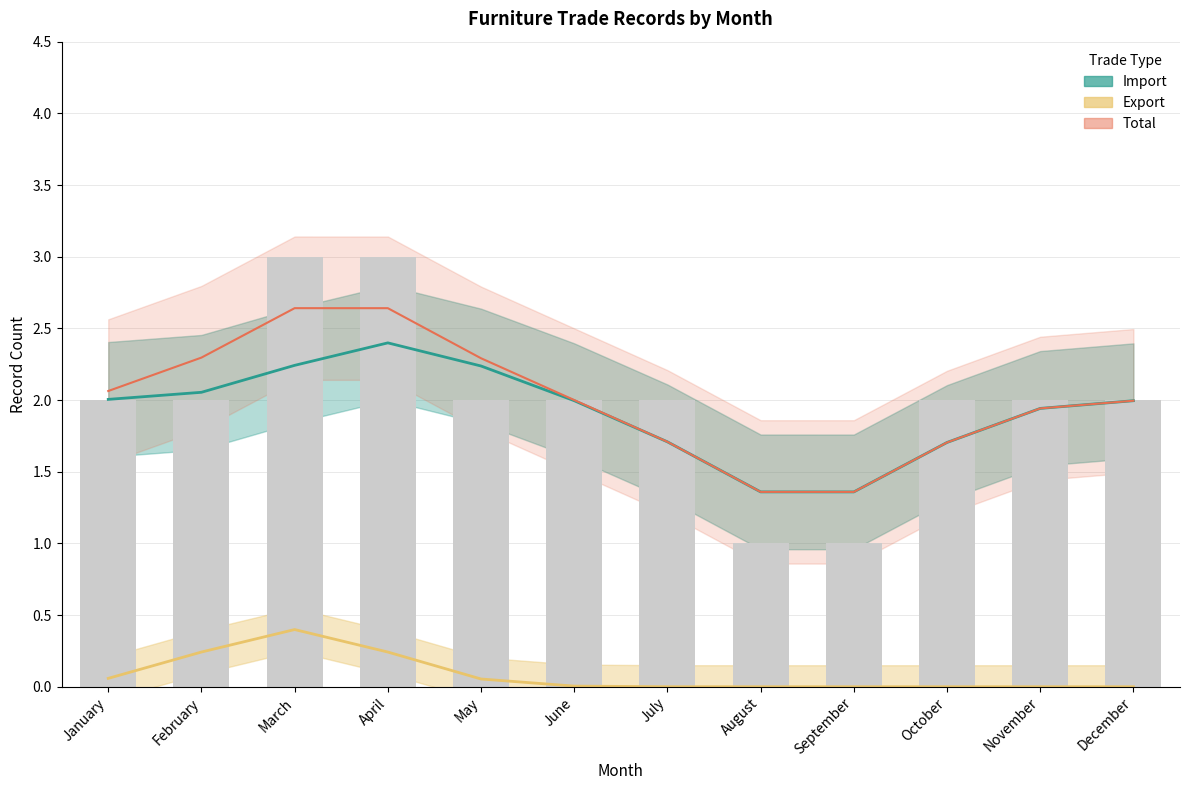

Is it true that Import equals 2.2 at May?

True